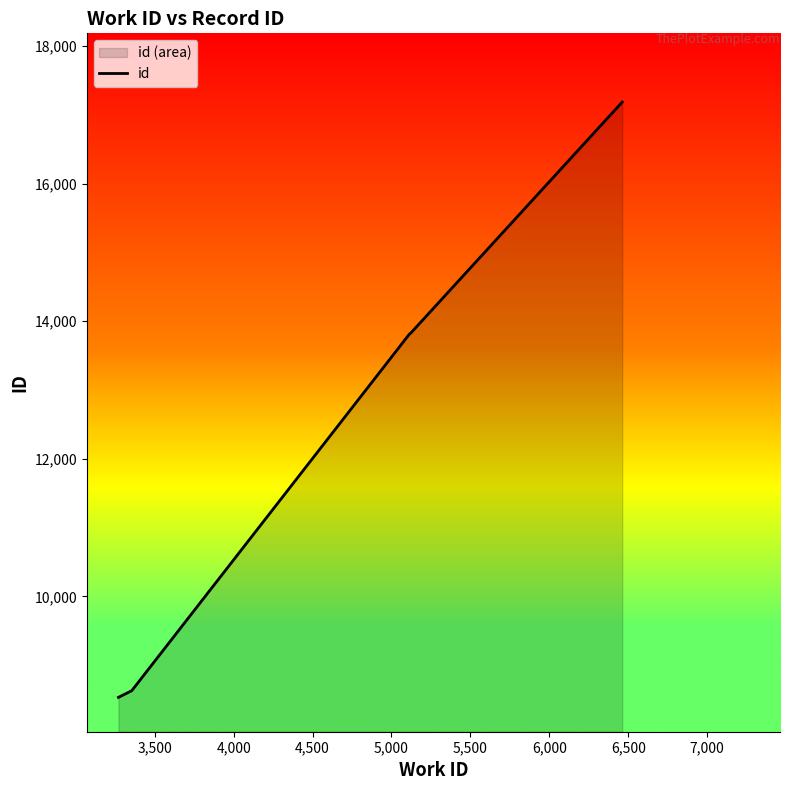

Reading left to right, list all the values displayed in this chart.

8531	8601	8627	13817	13818	13819	13820	13821	13822	17186